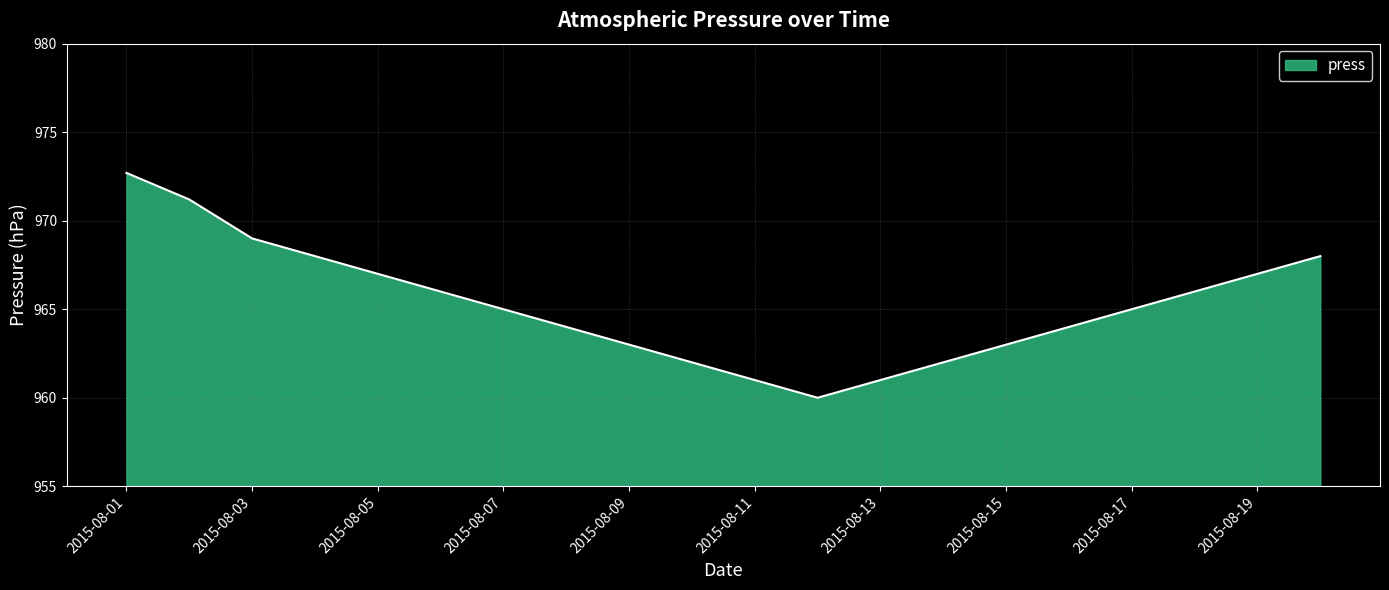

What is the difference between the maximum and minimum values?

12.7